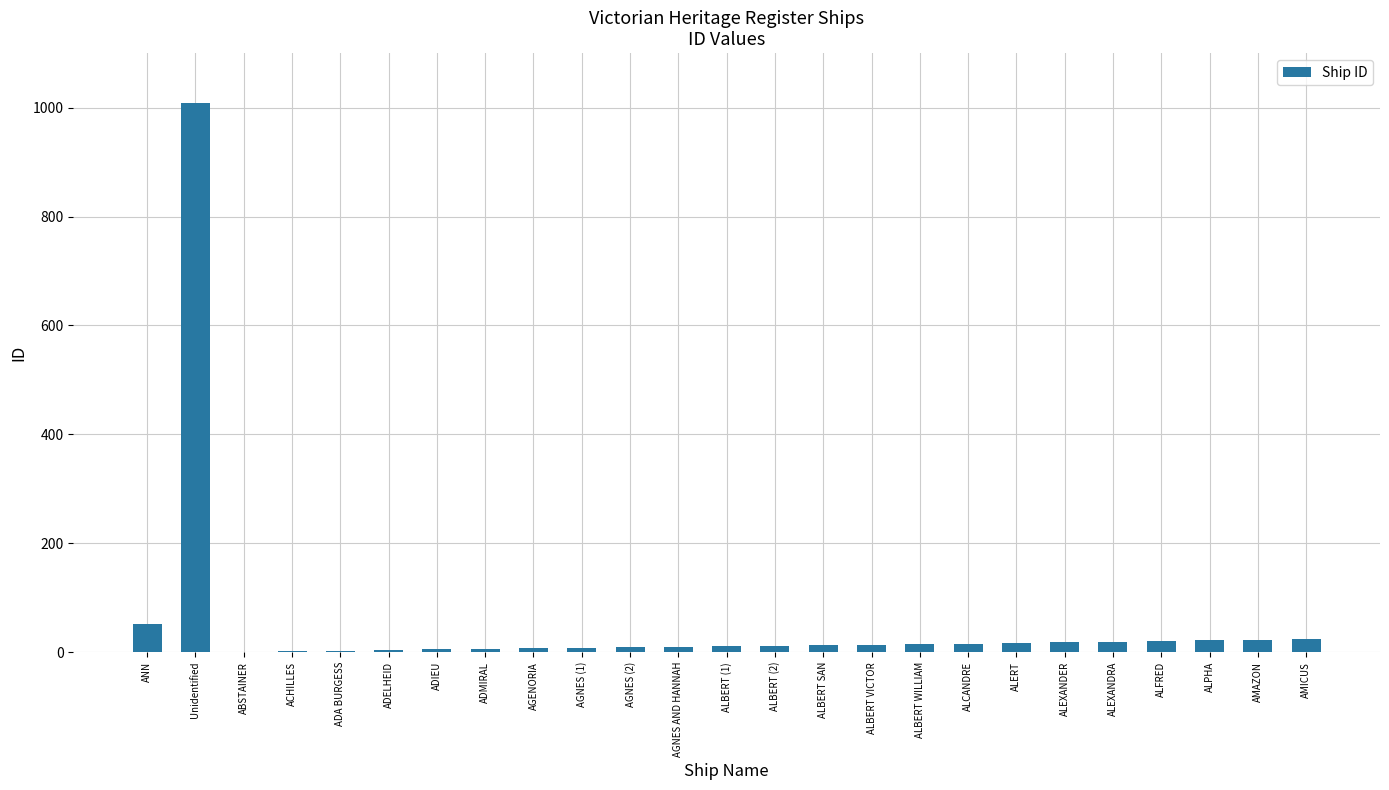

Approximately how many times larger is the value at AGNES AND HANNAH compared to AMICUS?

0.4